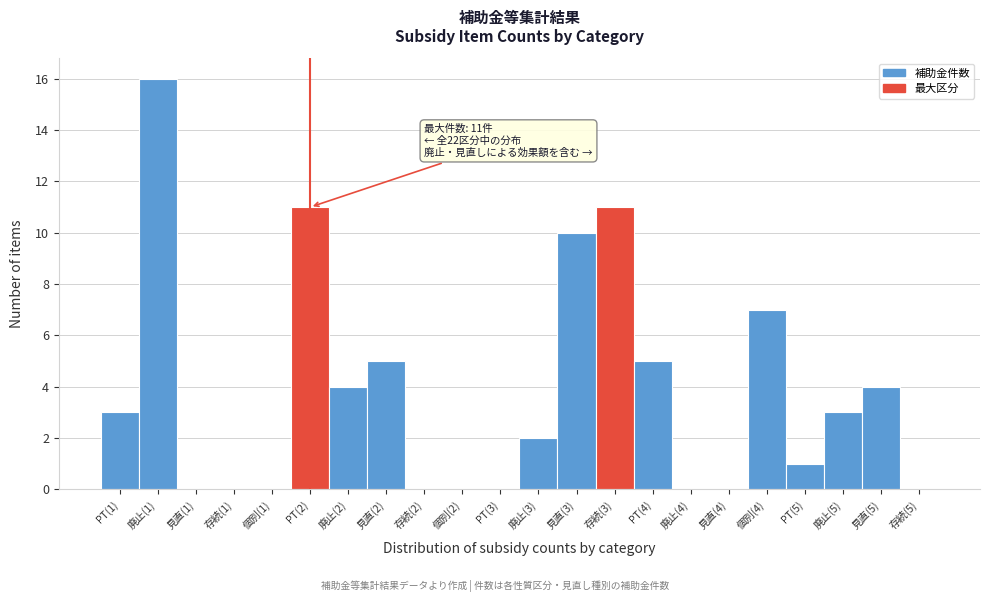

Reading left to right, what are all the values shown in this chart?

PT(1)=3	廃止(1)=16	見直(1)=0	存続(1)=0	個別(1)=0	PT(2)=11	廃止(2)=4	見直(2)=5	存続(2)=0	個別(2)=0	PT(3)=0	廃止(3)=2	見直(3)=10	存続(3)=11	PT(4)=5	廃止(4)=0	見直(4)=0	個別(4)=7	PT(5)=1	廃止(5)=3	見直(5)=4	存続(5)=0